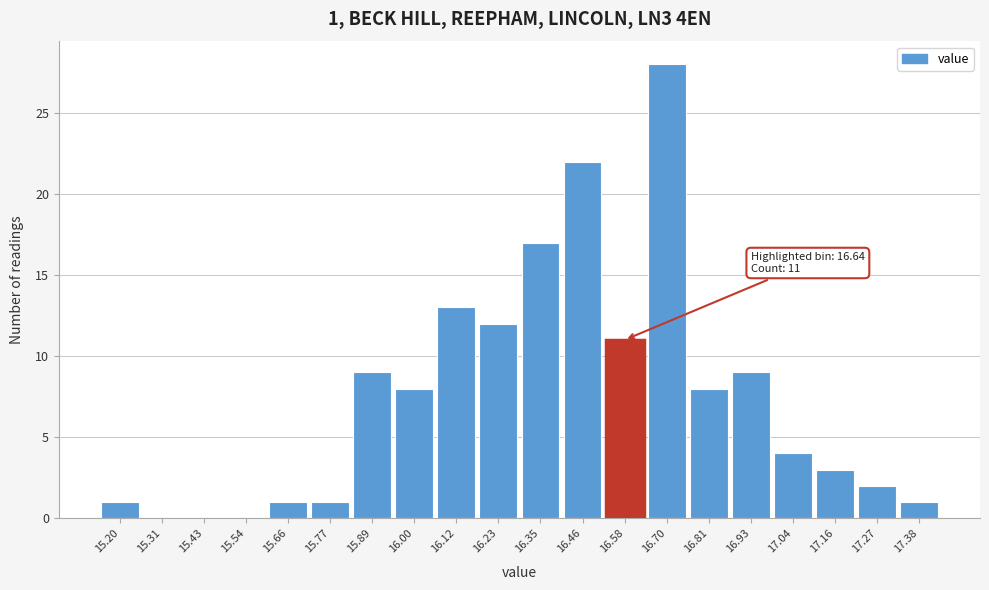

Reading left to right, extract all data points from this chart.

15.20=1	15.31=0	15.43=0	15.54=0	15.66=1	15.77=1	15.89=9	16.00=8	16.12=13	16.23=12	16.35=17	16.46=22	16.58=11	16.70=28	16.81=8	16.93=9	17.04=4	17.16=3	17.27=2	17.38=1